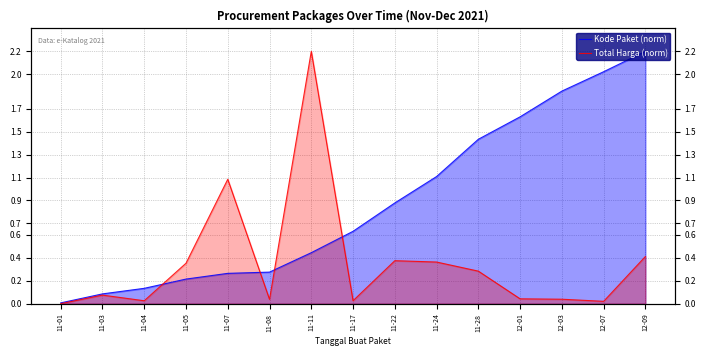

At which label is Total Harga (norm) closest to 1?

11-07